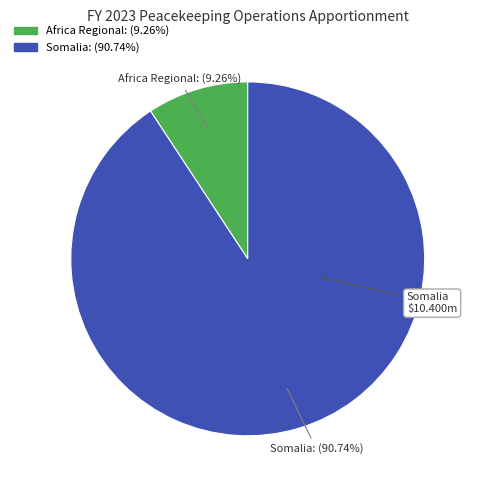

Which slice is the largest?

Somalia